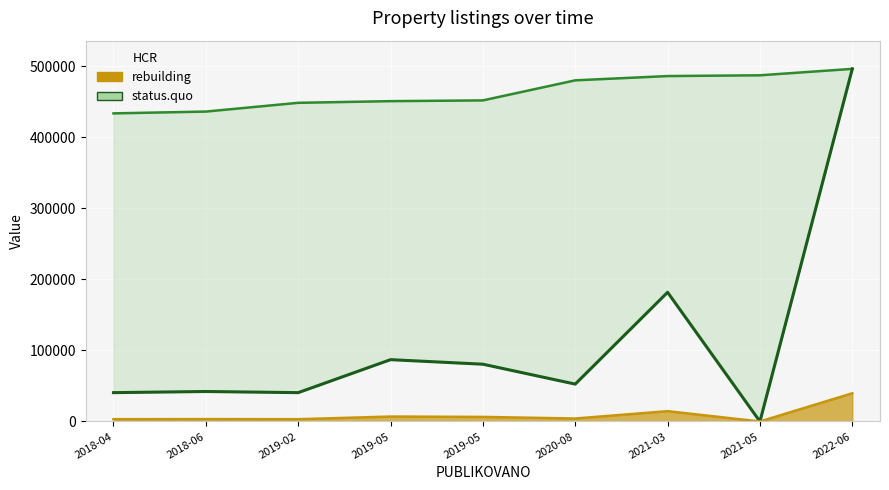

How many distinct data groups are displayed?

2